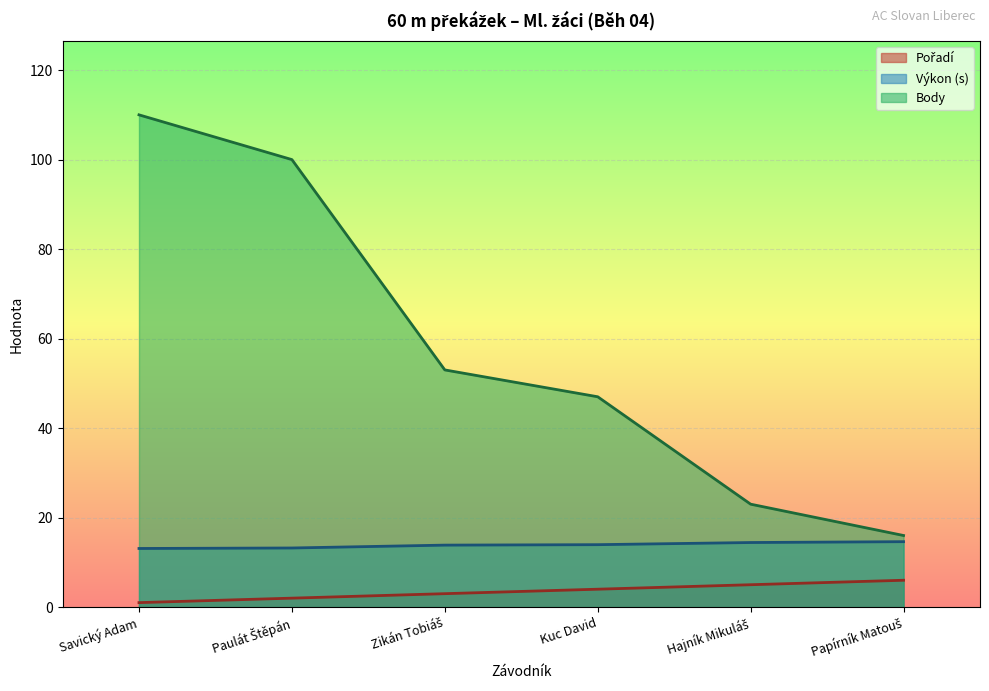

What is the maximum value shown in the chart?

110.0